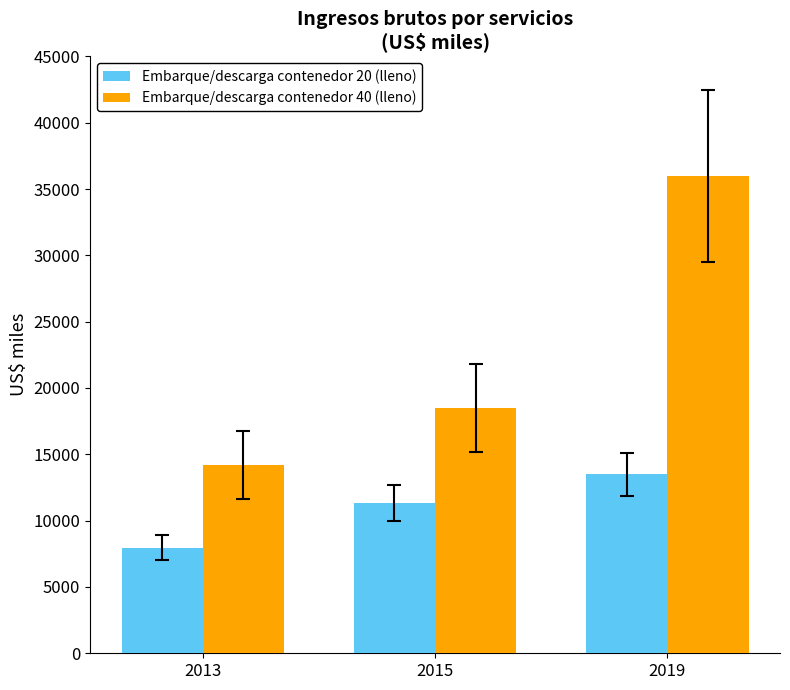

What are all the series names shown in the legend?

Embarque/descarga contenedor 20 (lleno), Embarque/descarga contenedor 40 (lleno)